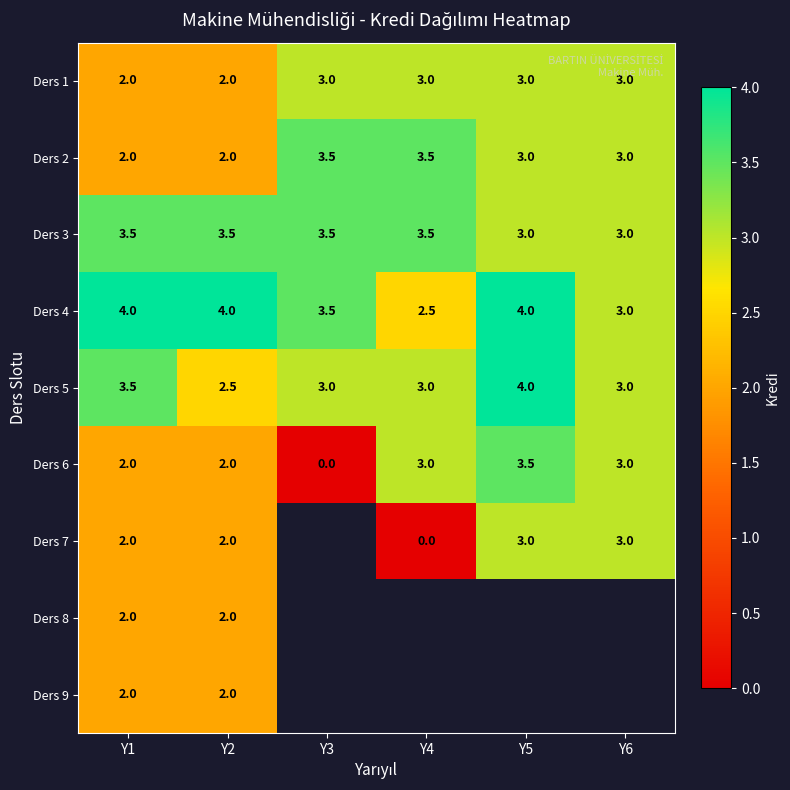

How many series are shown in this chart?

9